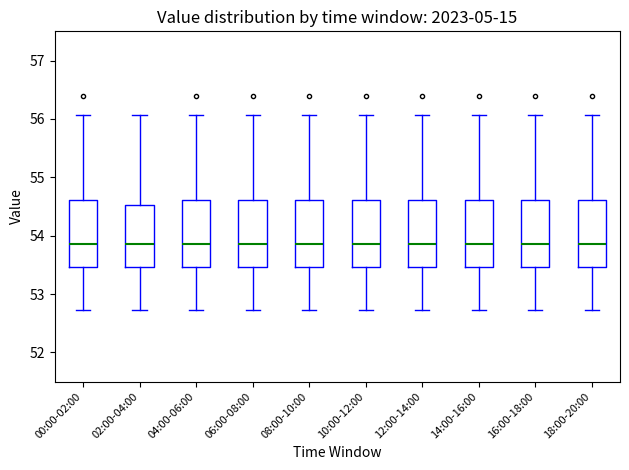

Reading left to right, transcribe this box plot: for each box, give where its median line is, the range the box spans, and where its two whiskers end, as read against the y-axis. The values are not printed on the chart, so give them approximately, as read against the axis.

00:00-02:00: median 53.9, box 53.5 to 54.6, whiskers 52.7 to 56.1
02:00-04:00: median 53.9, box 53.5 to 54.5, whiskers 52.7 to 56.1
04:00-06:00: median 53.9, box 53.5 to 54.6, whiskers 52.7 to 56.1
06:00-08:00: median 53.9, box 53.5 to 54.6, whiskers 52.7 to 56.1
08:00-10:00: median 53.9, box 53.5 to 54.6, whiskers 52.7 to 56.1
10:00-12:00: median 53.9, box 53.5 to 54.6, whiskers 52.7 to 56.1
12:00-14:00: median 53.9, box 53.5 to 54.6, whiskers 52.7 to 56.1
14:00-16:00: median 53.9, box 53.5 to 54.6, whiskers 52.7 to 56.1
16:00-18:00: median 53.9, box 53.5 to 54.6, whiskers 52.7 to 56.1
18:00-20:00: median 53.9, box 53.5 to 54.6, whiskers 52.7 to 56.1